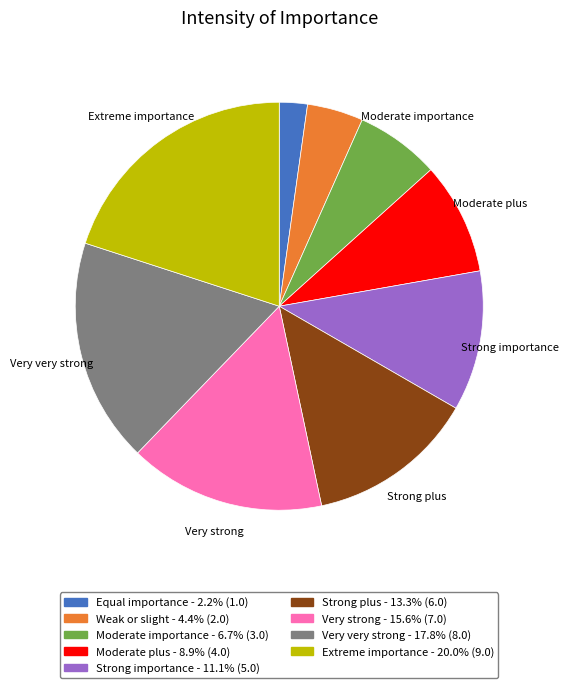

Is there any slice that represents more than half of the pie?

No